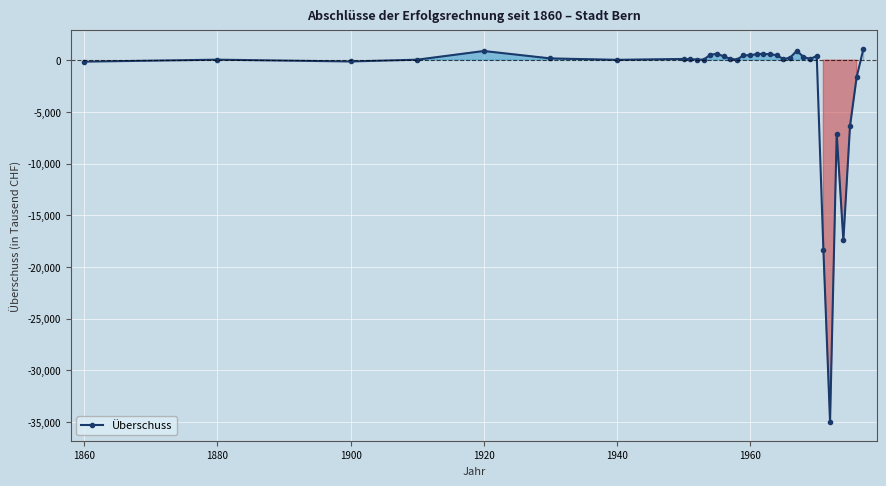

What is the smallest value displayed?

-35005